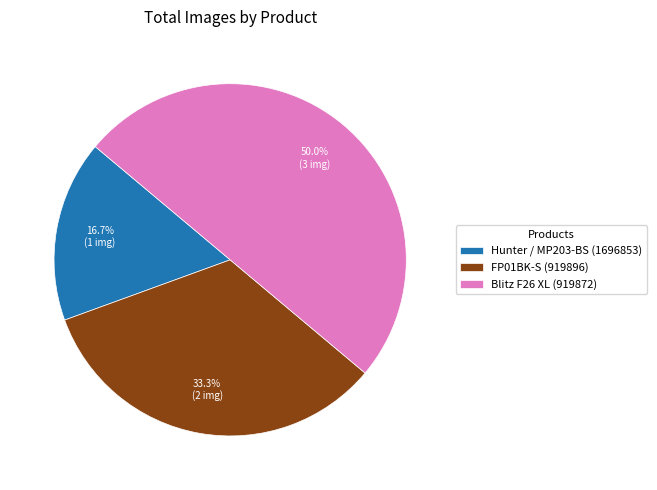

What is the ratio of the value at FP01BK-S (919896) to the value at Blitz F26 XL (919872)?

0.7